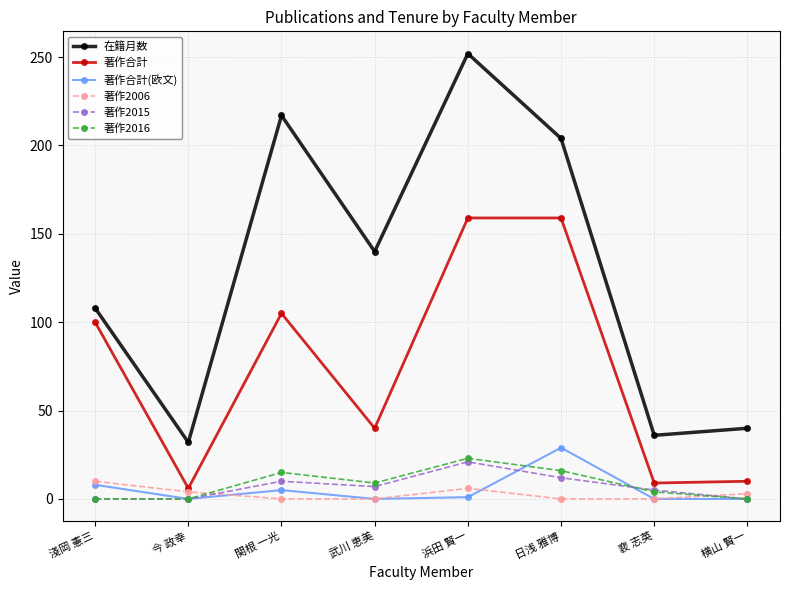

What is the label of the 8th point from the right?

淺岡 憲三